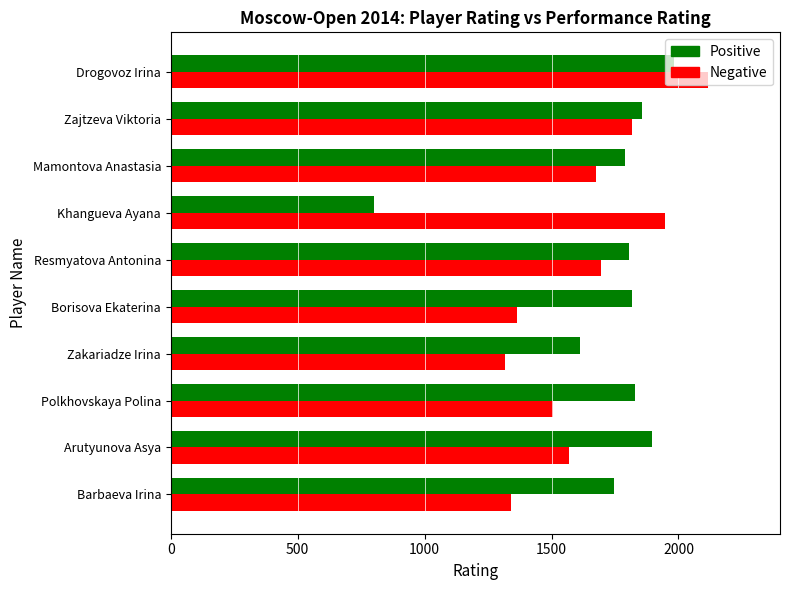

What are all the series names shown in the legend?

Positive, Negative